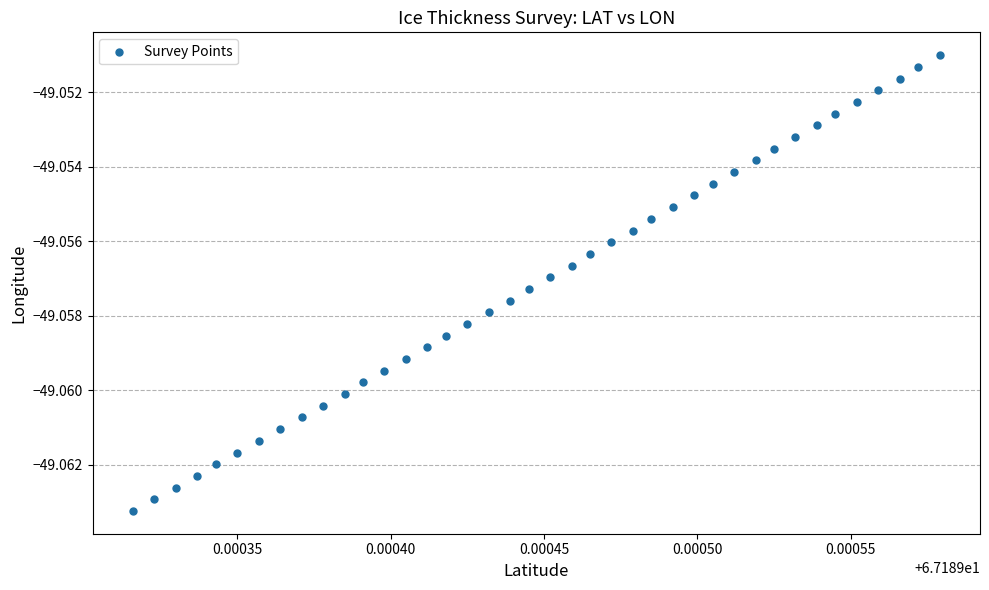

Count the number of points in this scatter plot.

40